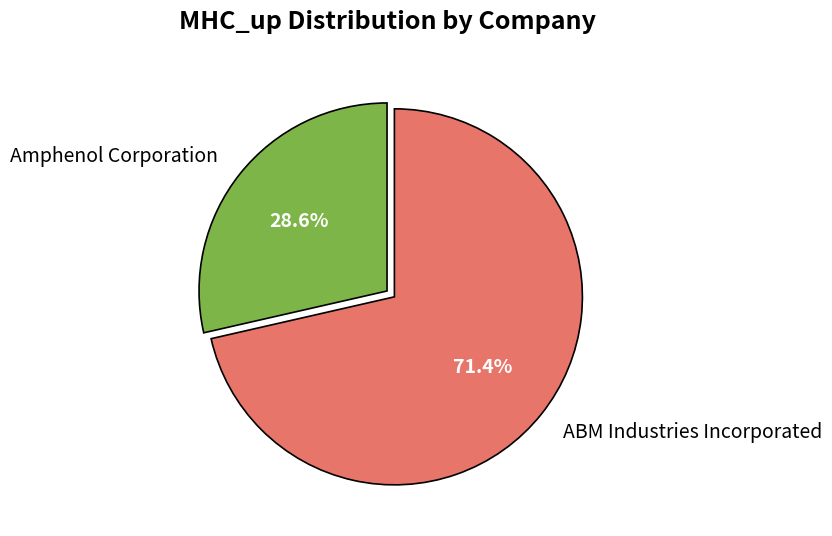

Is the sum of ABM Industries Incorporated and Amphenol Corporation greater than half?

Yes